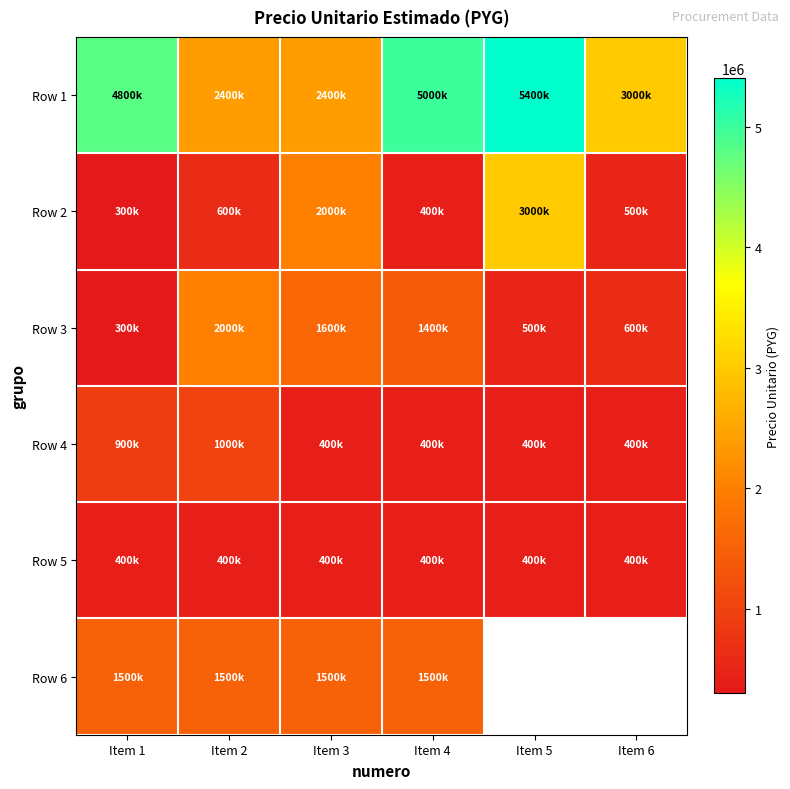

Count the number of data series in this chart.

6